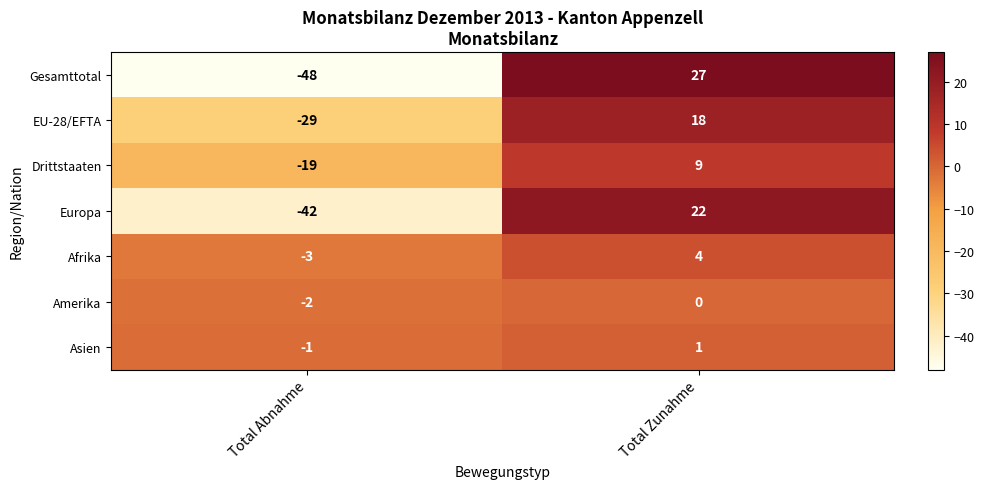

What is the difference between the maximum and minimum values in the Gesamttotal series?

75